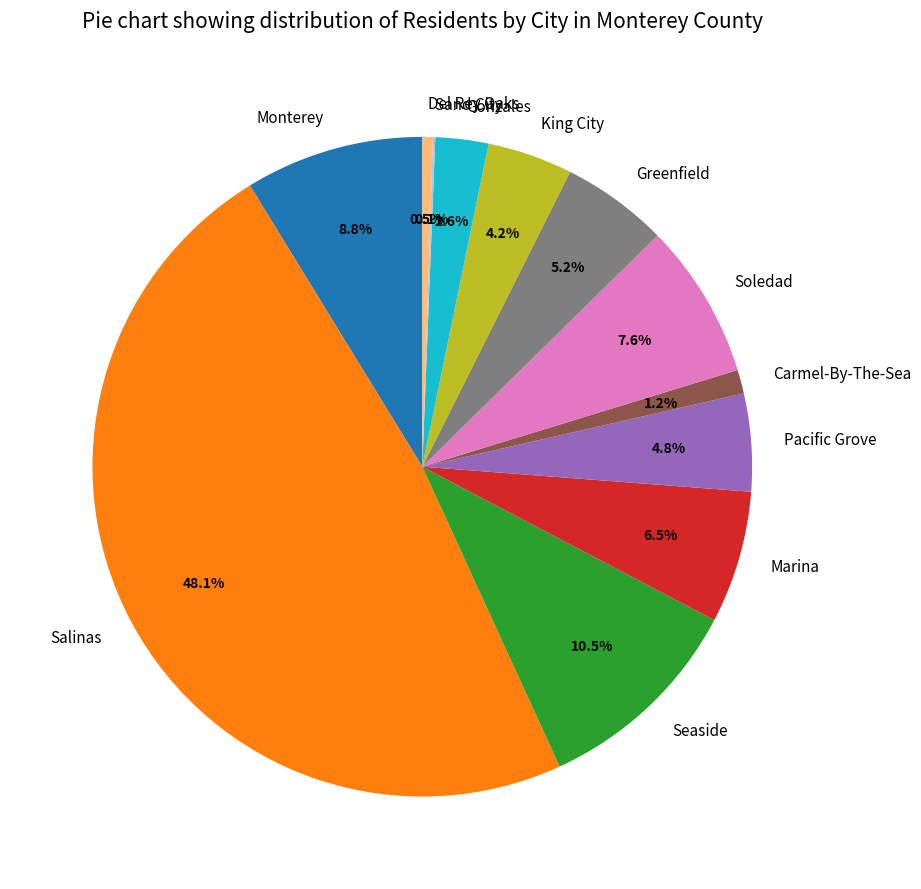

Which category has the biggest portion of the pie?

Salinas